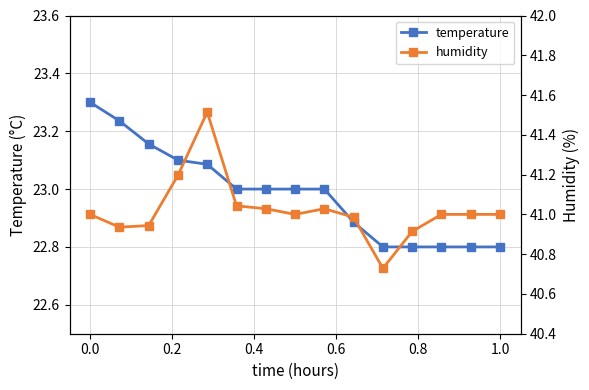

What is the maximum value shown in the chart?

41.5